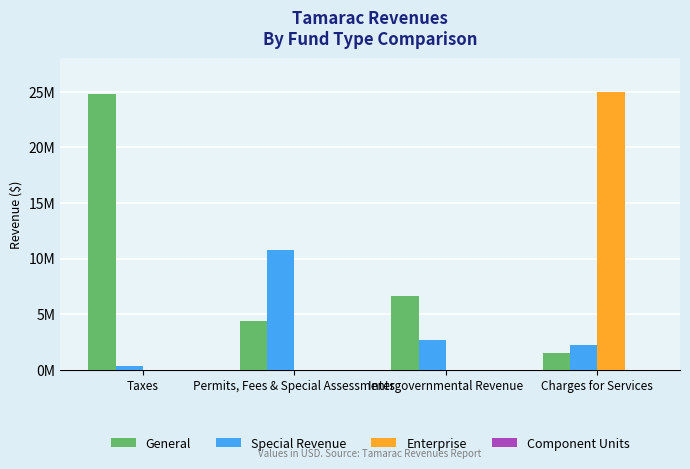

Does the chart contain stacked bars?

No